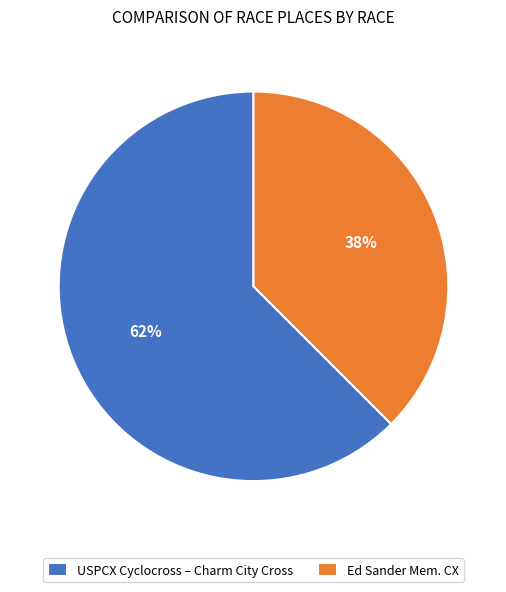

Between USPCX Cyclocross – Charm City Cross and Ed Sander Mem. CX, which is larger?

USPCX Cyclocross – Charm City Cross